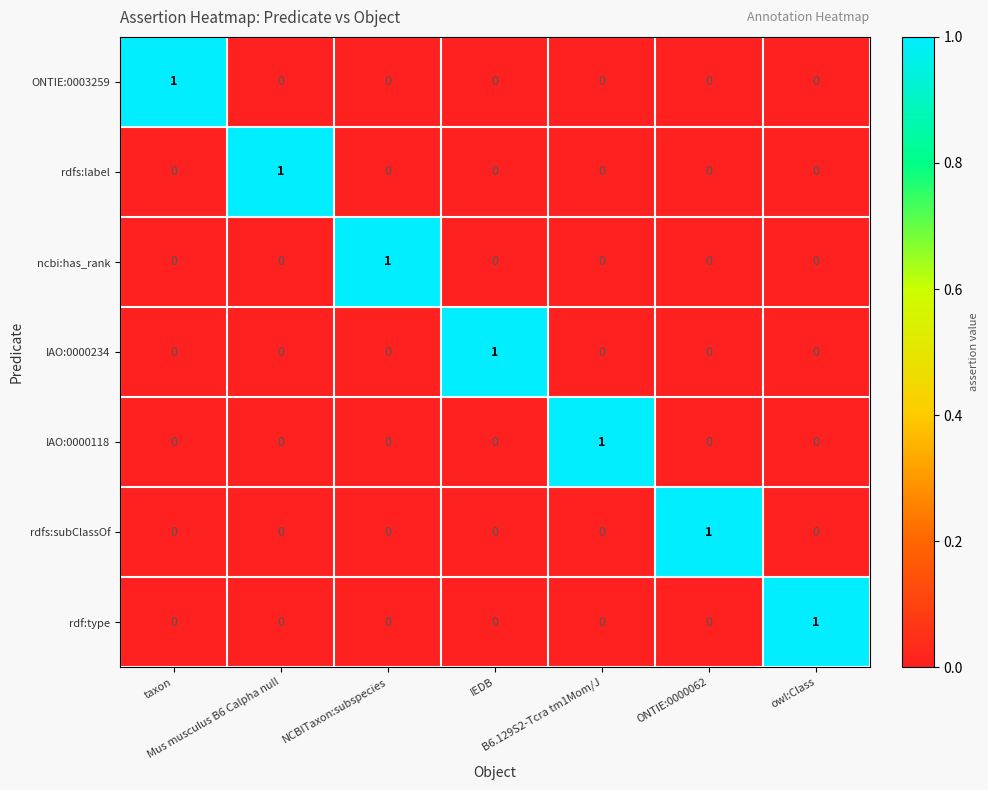

How many rdfs:subClassOf values are between 0 and 1?

7